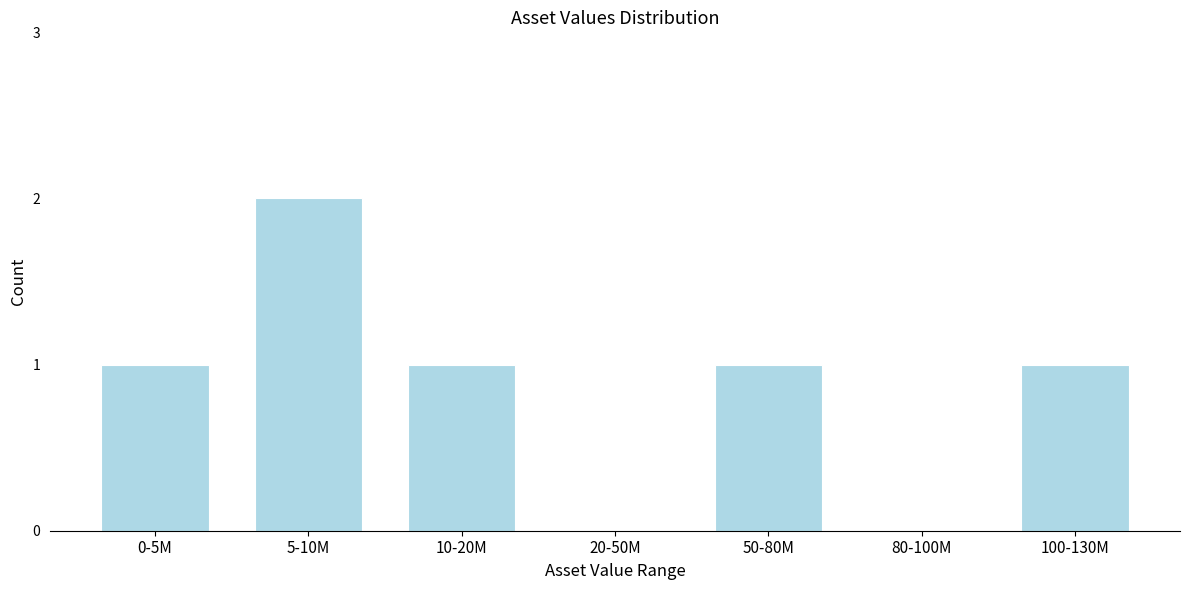

Reading left to right, transcribe all the data shown in this chart.

0-5M=1	5-10M=2	10-20M=1	20-50M=0	50-80M=1	80-100M=0	100-130M=1